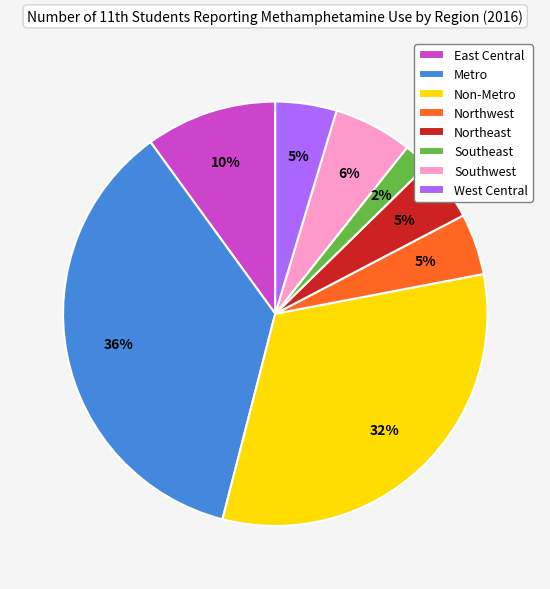

How many segments does this pie chart have?

8